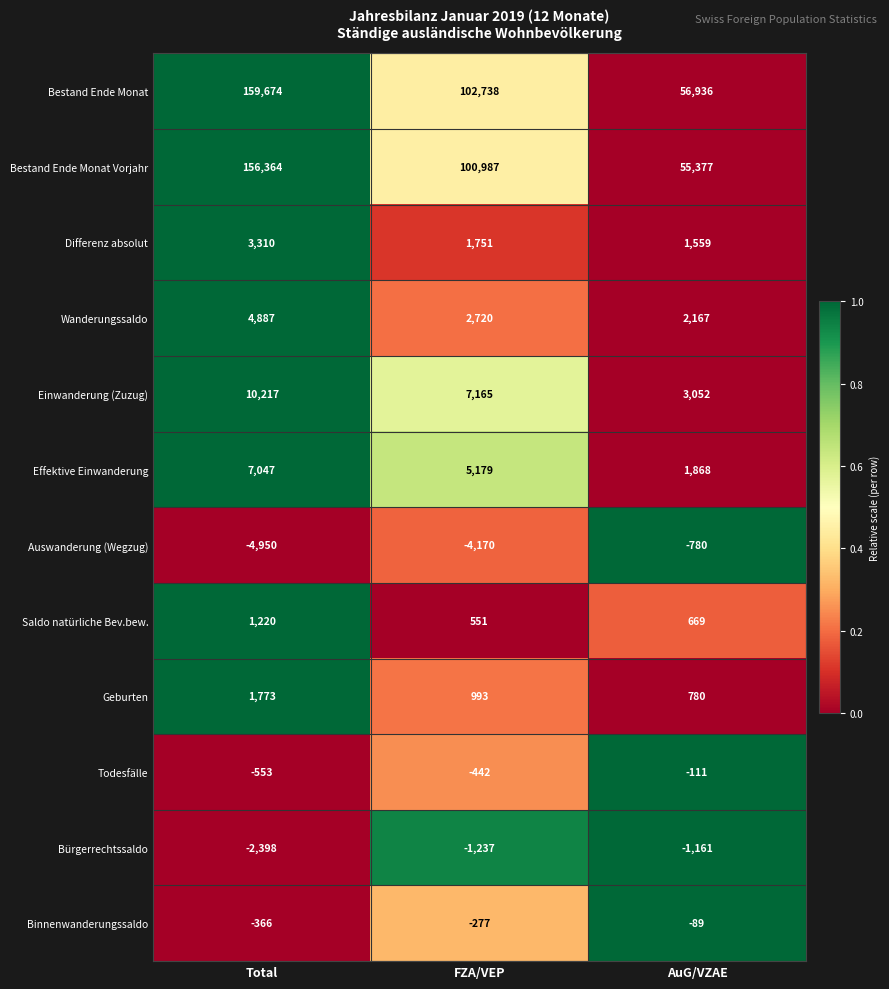

Is it true that Bürgerrechtssaldo equals -2054 at AuG/VZAE?

False